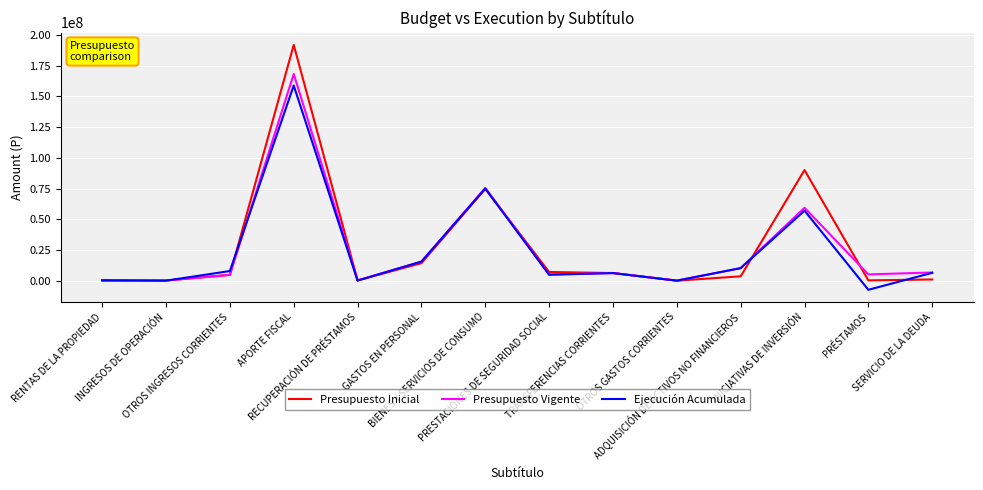

What is the maximum value for Ejecución Acumulada?

158883630